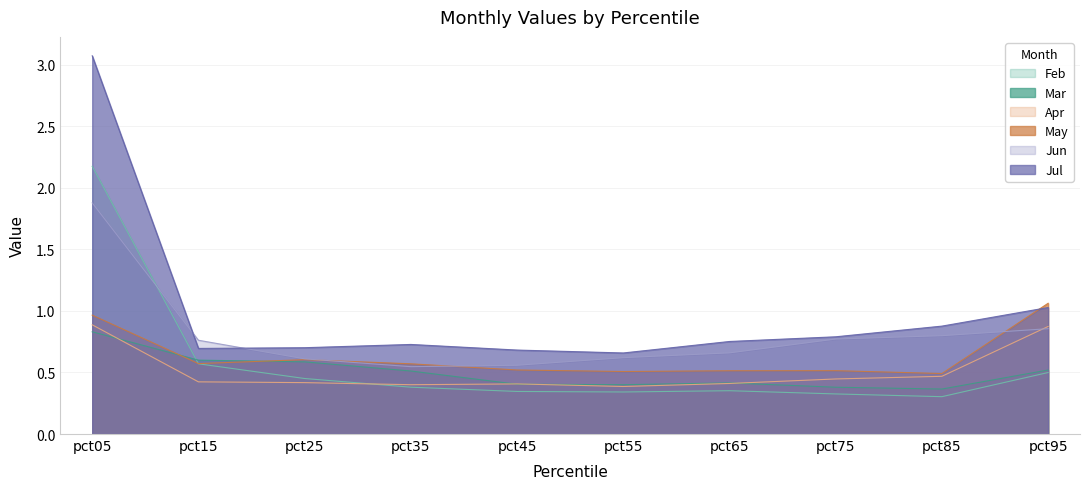

True or false: May and Apr intersect in this chart.

False